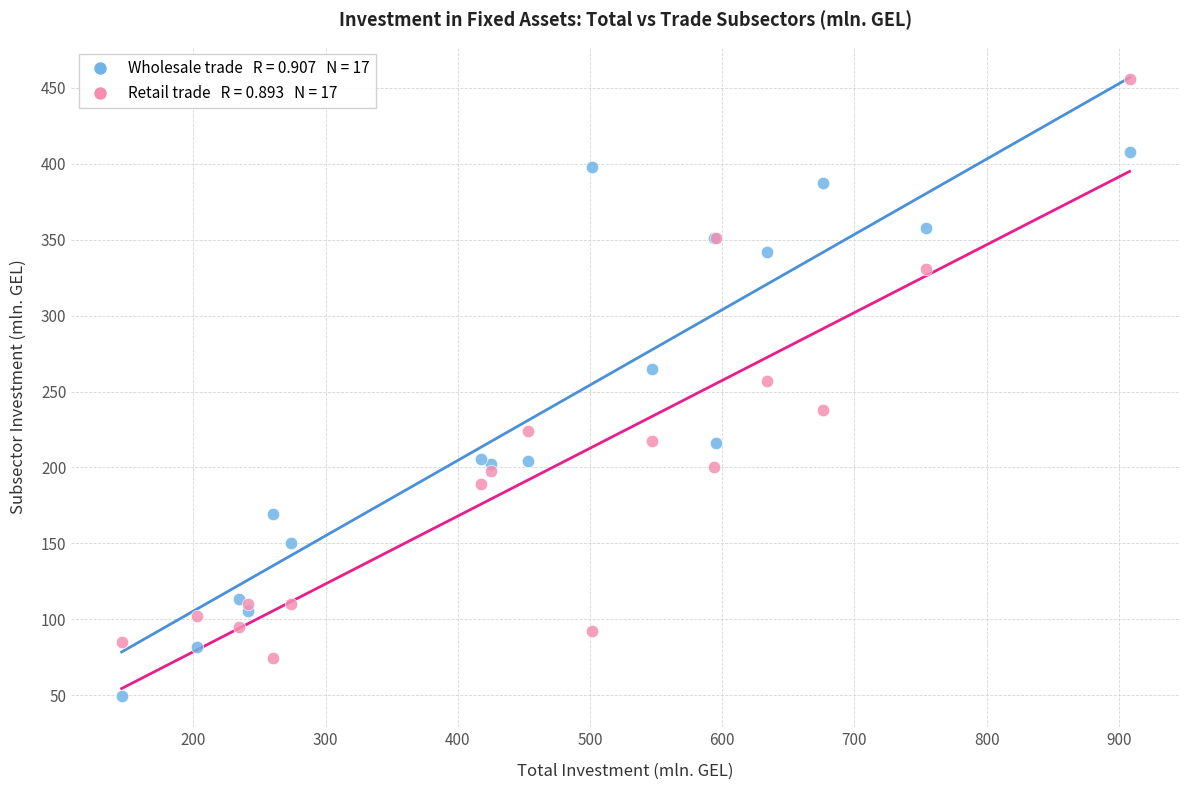

Across all series, what Y value is closest to 252?

257.0